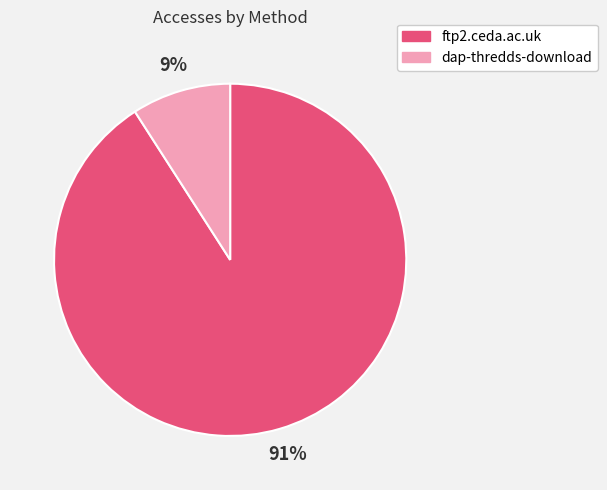

Which has a higher value, ftp2.ceda.ac.uk or dap-thredds-download?

ftp2.ceda.ac.uk